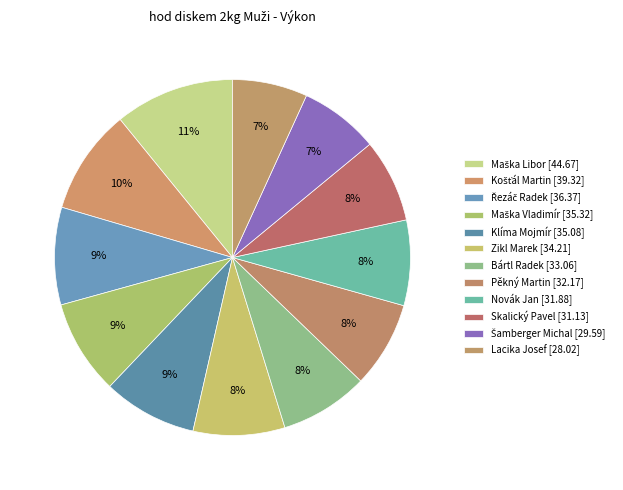

Is Řezáč Radek the majority of the pie?

No